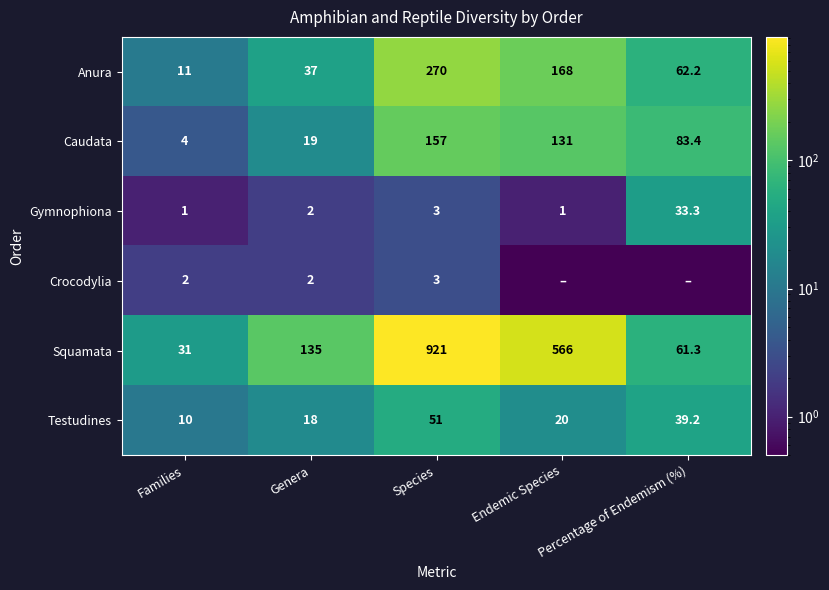

What is the highest value of the Gymnophiona series?

33.3